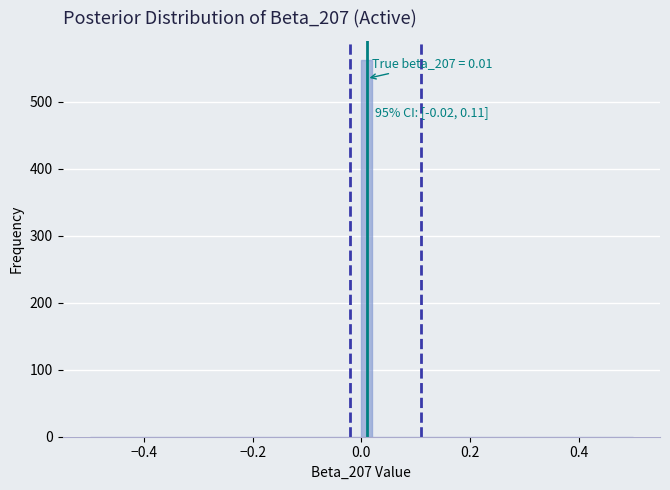

Read against the x-axis, roughly where is the centre of the tallest bar?

0.02